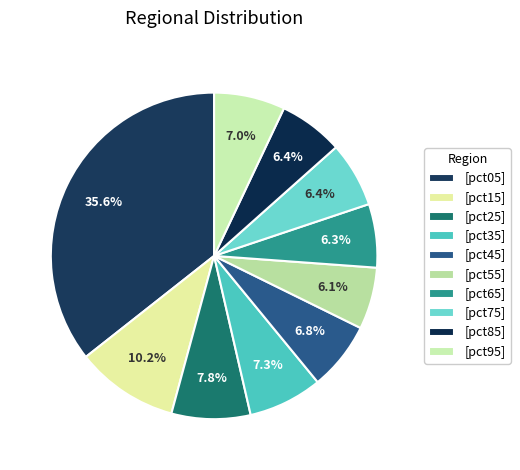

Which category has the smallest portion of the pie?

pct55